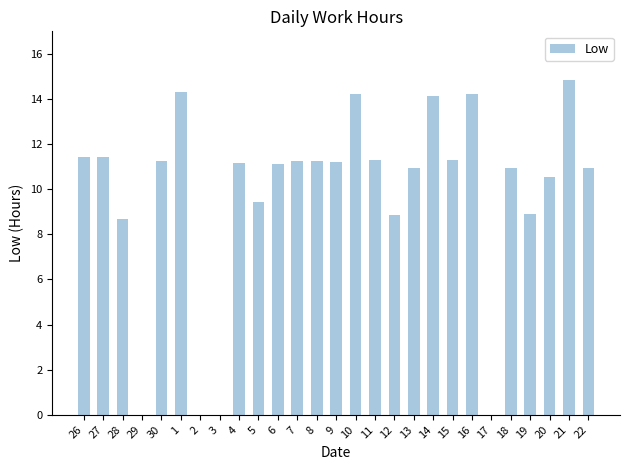

Count the number of data series in this chart.

1